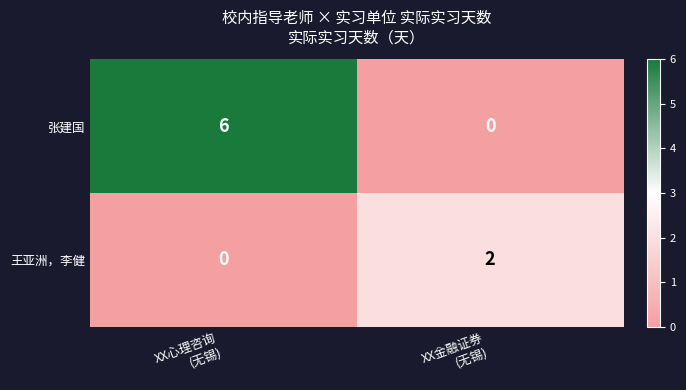

What is the difference between the maximum and minimum values in the 张建国 series?

6